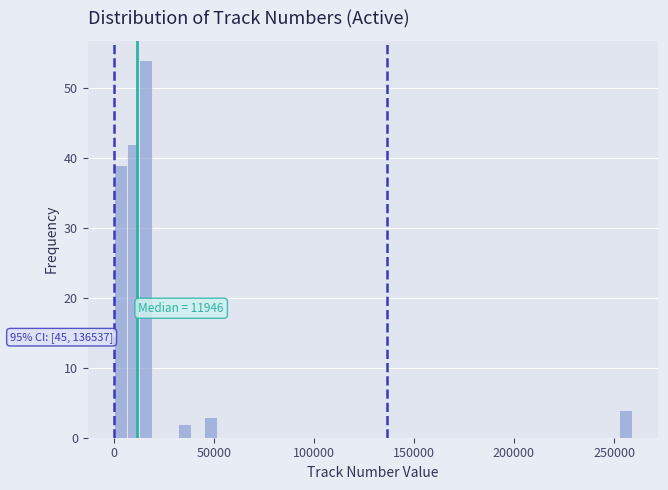

Around what value on the x-axis is the tallest bar? Give the approximate position of its centre, as read against the axis.

15000